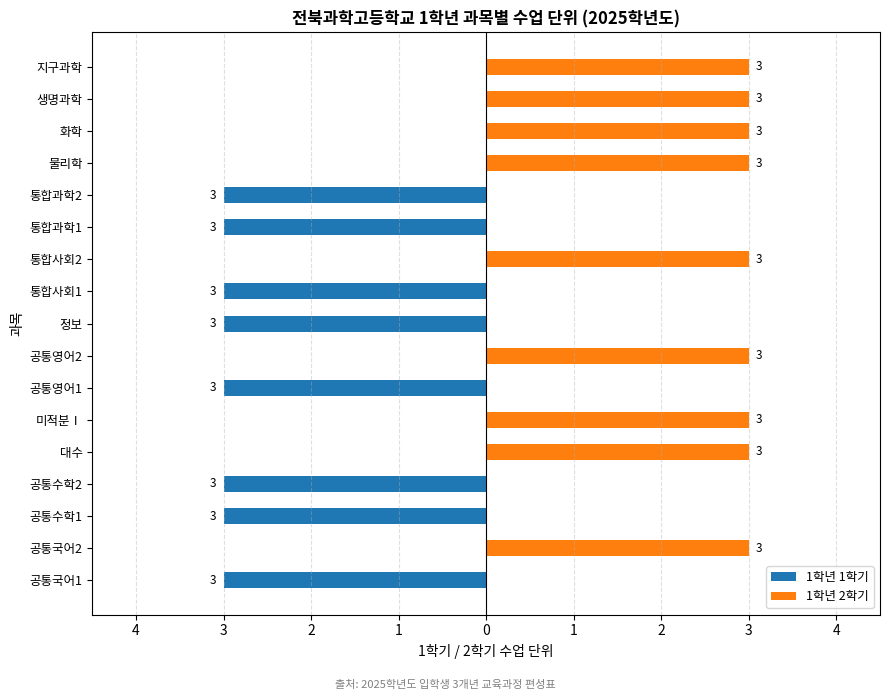

List the series in order of their overall mean, lowest first.

1학년 1학기, 1학년 2학기